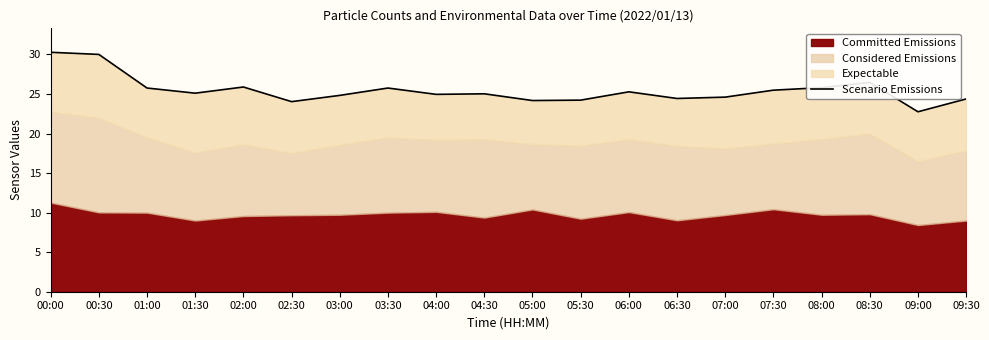

What is the difference between the values at 06:00 and 08:00?

0.5